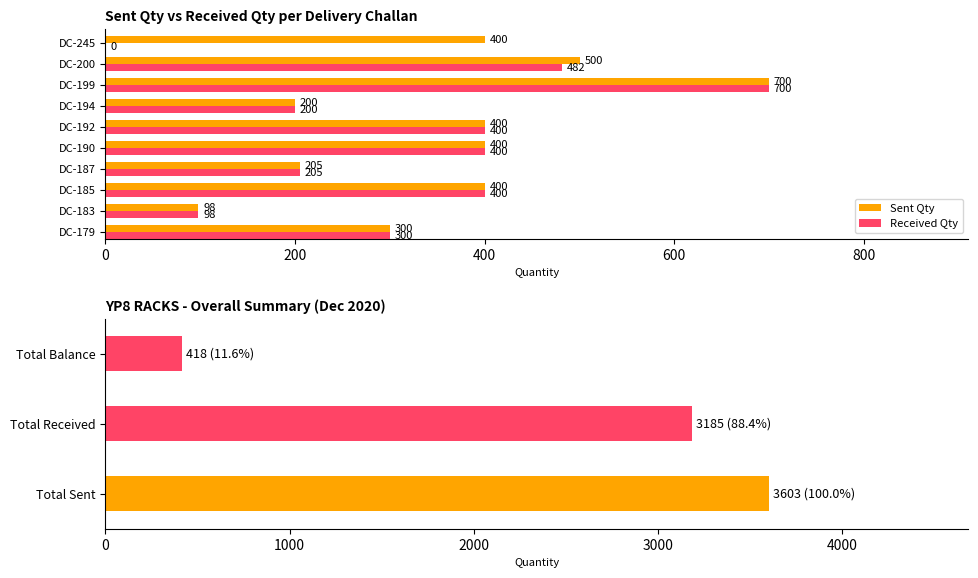

Which series has the largest total across all categories?

Sent Qty